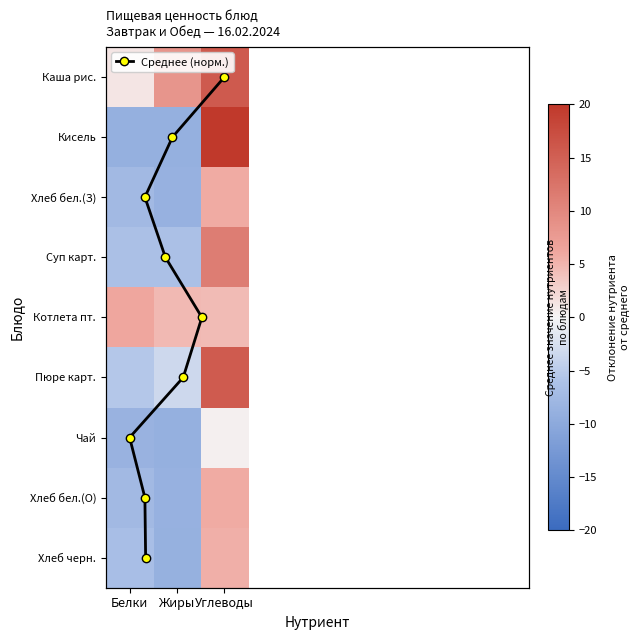

What is the smallest value displayed?

4.4